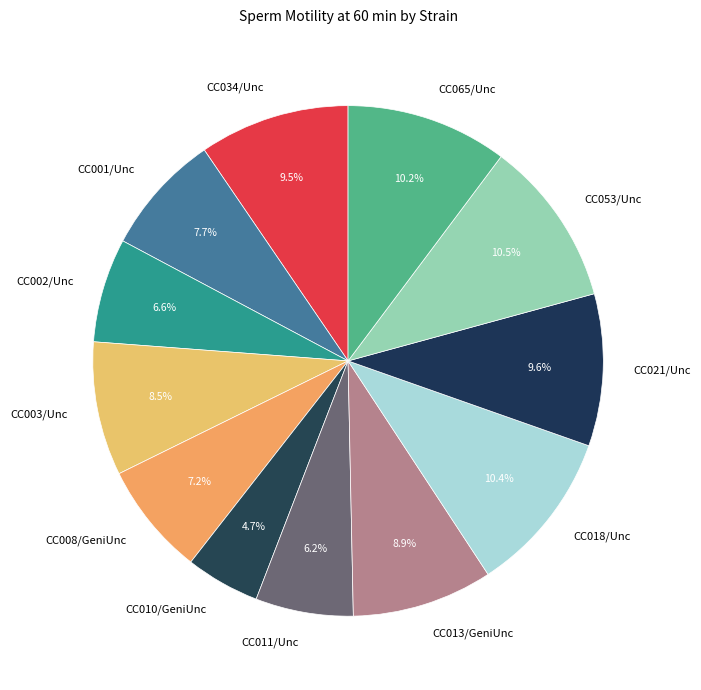

What is the smallest slice in the pie chart?

CC010/GeniUnc